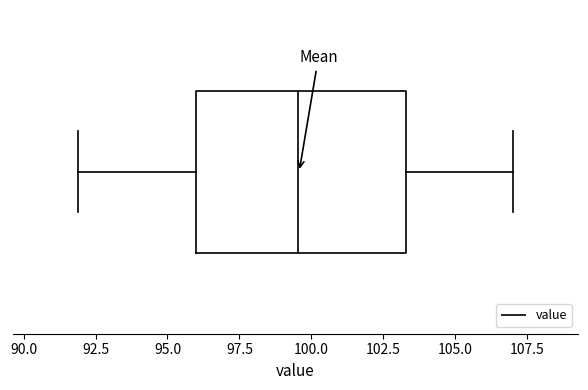

Where does the median line of the box sit on the x-axis? The values are not printed on the chart, so give them approximately, as read against the axis.

99.5